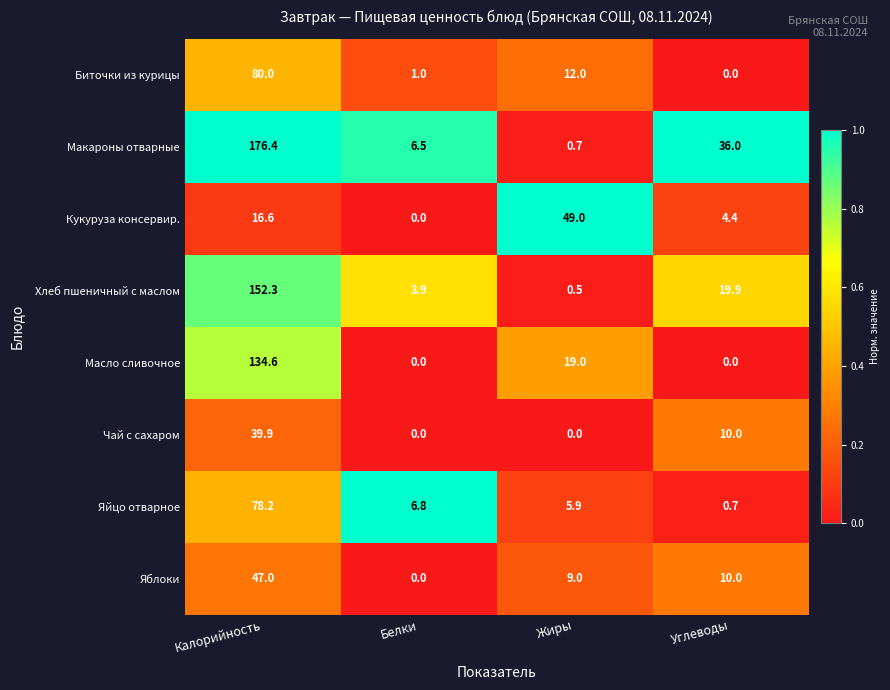

Which series changed the most between Калорийность and Углеводы?

Макароны отварные